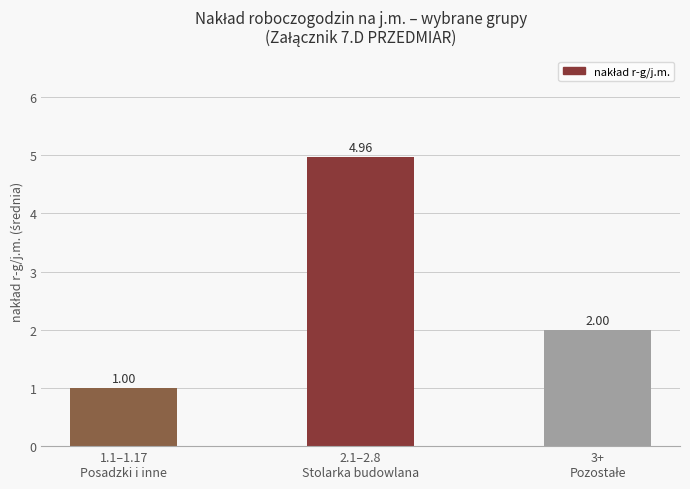

What is the value of the 3rd bar from the left?

2.0